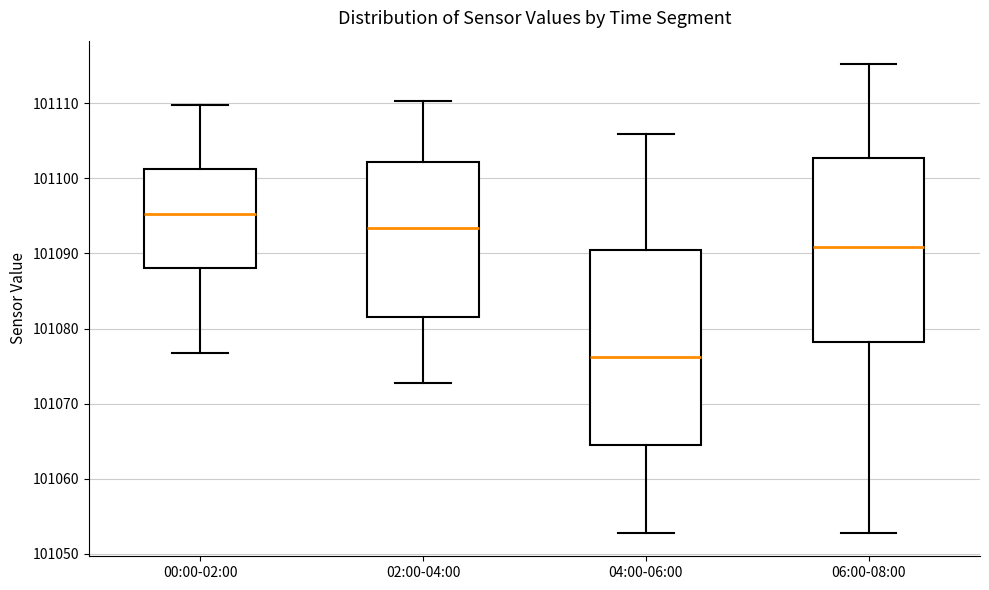

Reading left to right, transcribe this box plot: for each box, give where its median line is, the range the box spans, and where its two whiskers end, as read against the y-axis. The values are not printed on the chart, so give them approximately, as read against the axis.

00:00-02:00: median 101095, box 101088 to 101101, whiskers 101077 to 101110
02:00-04:00: median 101093, box 101082 to 101102, whiskers 101073 to 101110
04:00-06:00: median 101076, box 101065 to 101090, whiskers 101053 to 101106
06:00-08:00: median 101091, box 101078 to 101103, whiskers 101053 to 101115